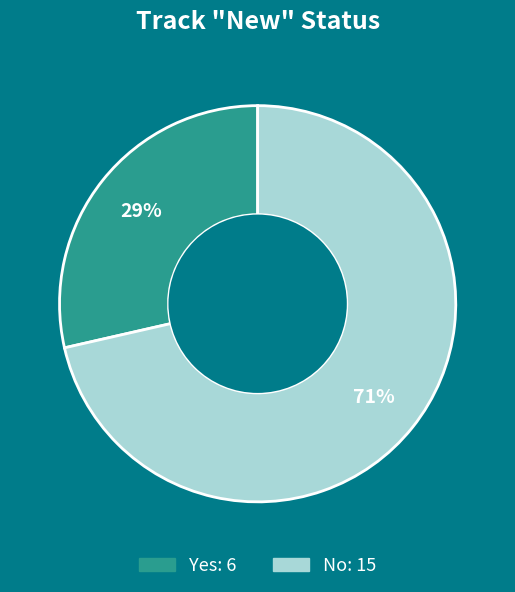

Approximately how many times larger is the value at Yes compared to No?

0.4